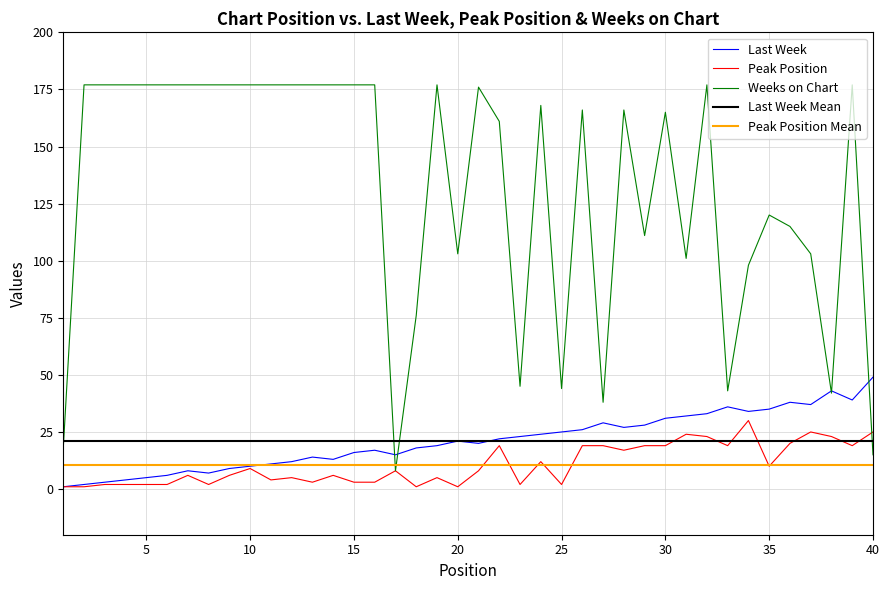

Where is Peak Position nearest to the value 15?

28